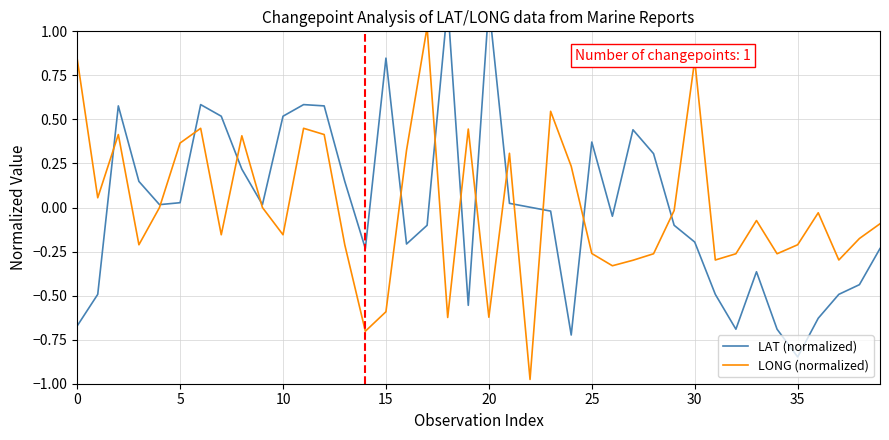

True or false: LAT (normalized) has a value of 0.0 at 20.

False